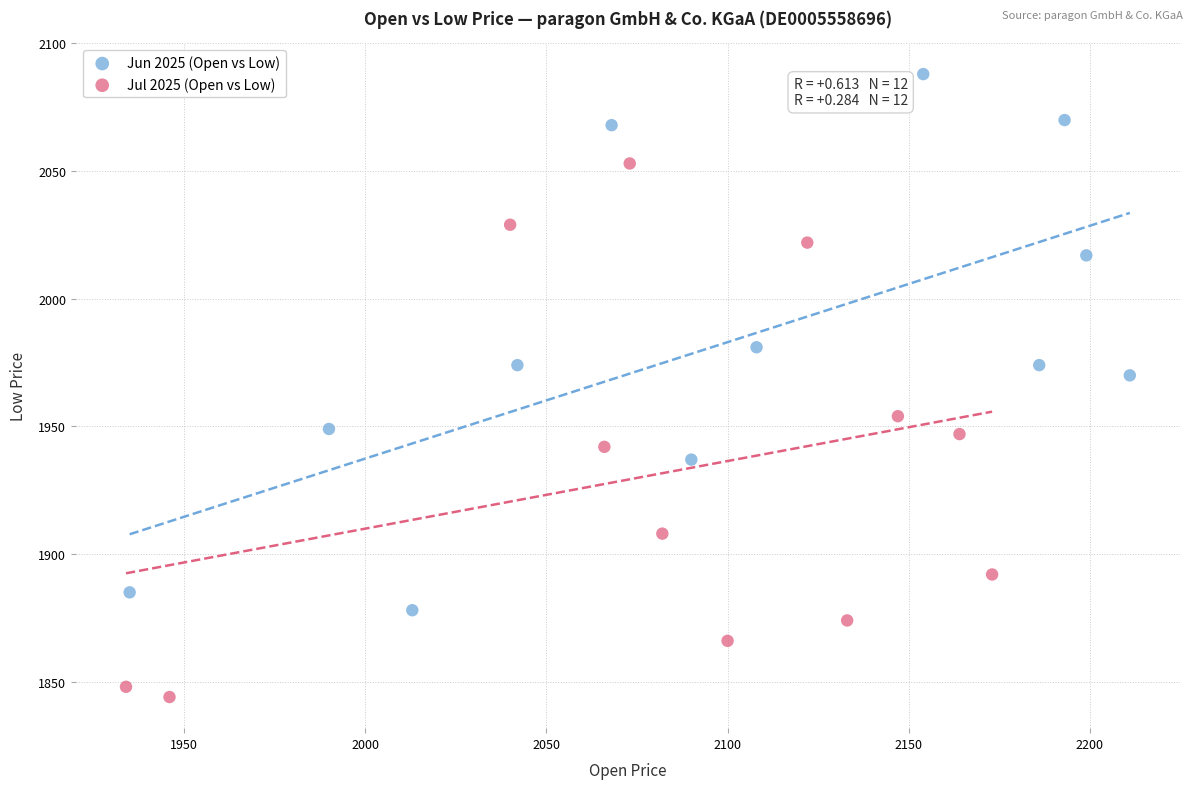

Which series contains the lowest Y value?

Jul 2025 (Open vs Low)